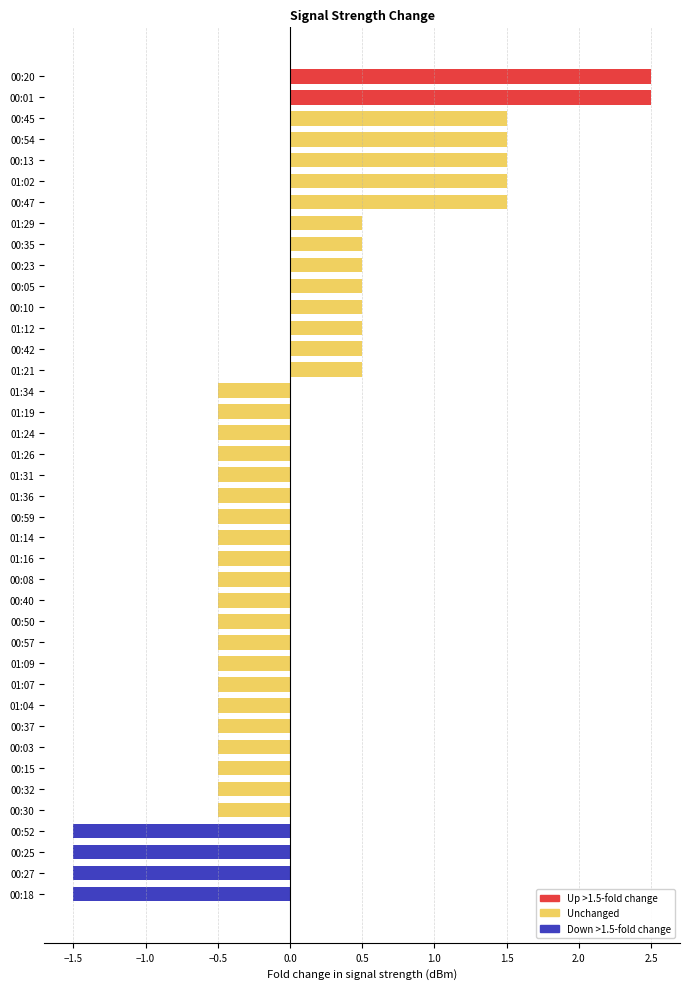

The chart shows a value of 0.7 at 00:05. True or false?

False